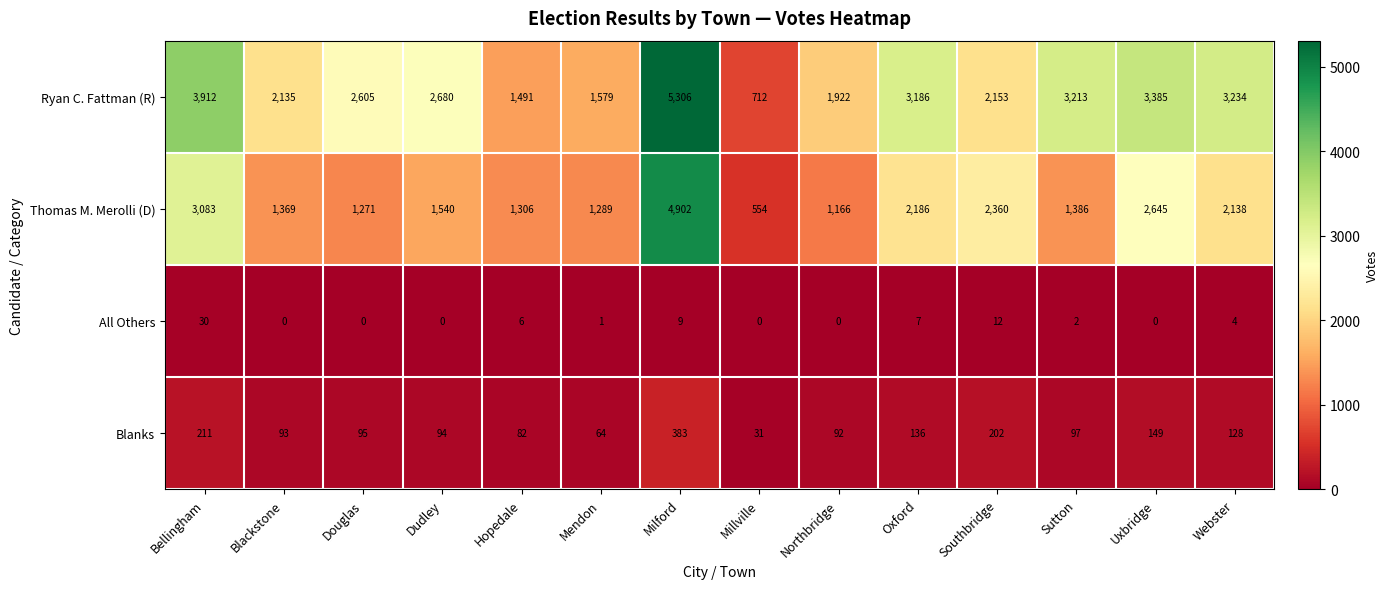

Which series has the largest total across all categories?

Ryan C. Fattman (R)